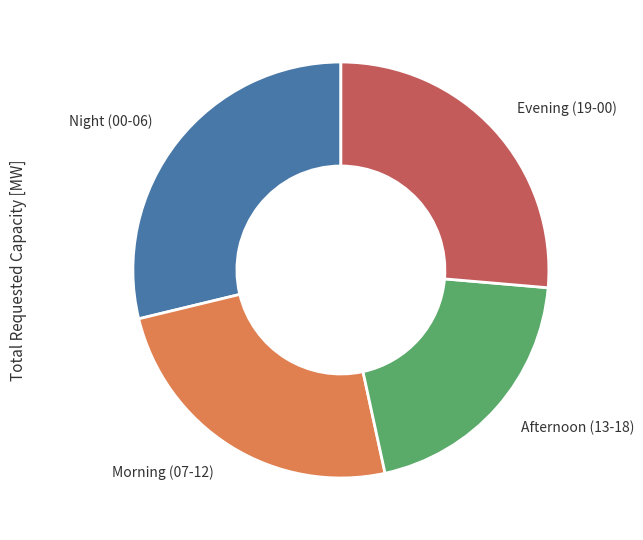

The Afternoon (13-18) slice represents 20% of the pie. True or false?

True